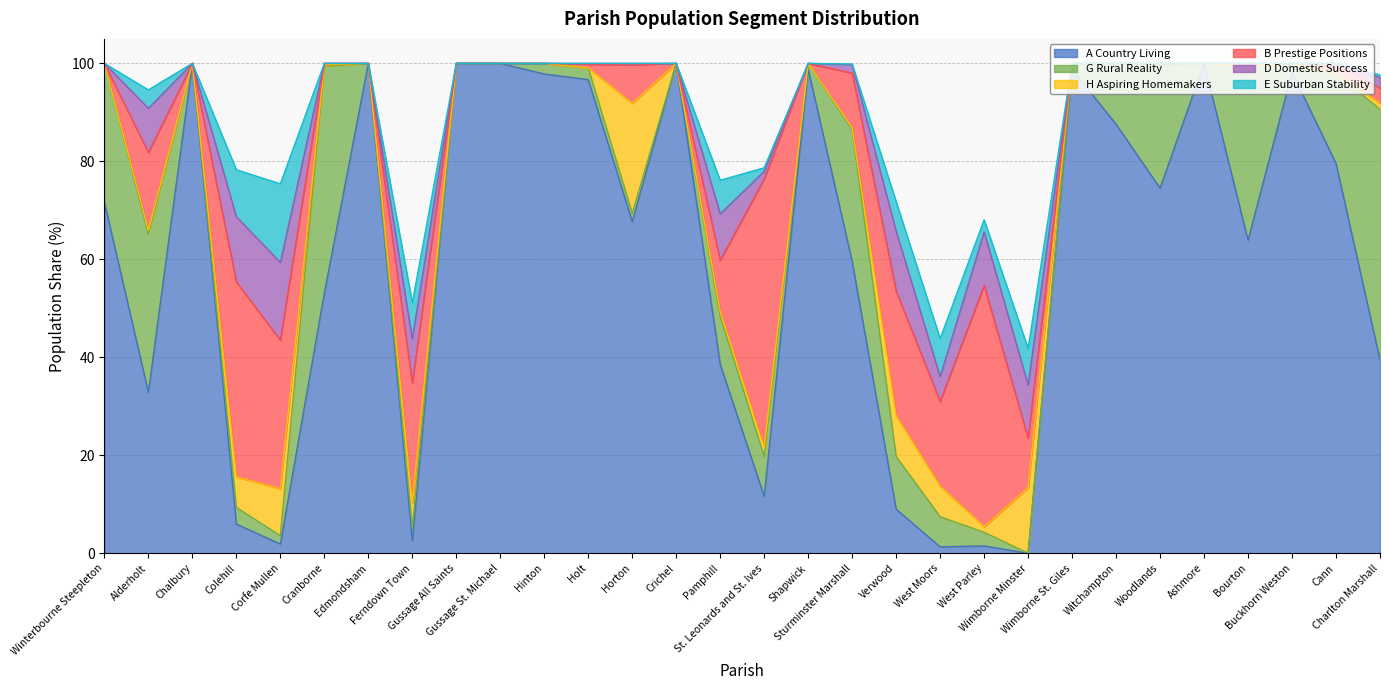

True or false: G Rural Reality has a value of 14.3 at Winterbourne Steepleton.

False